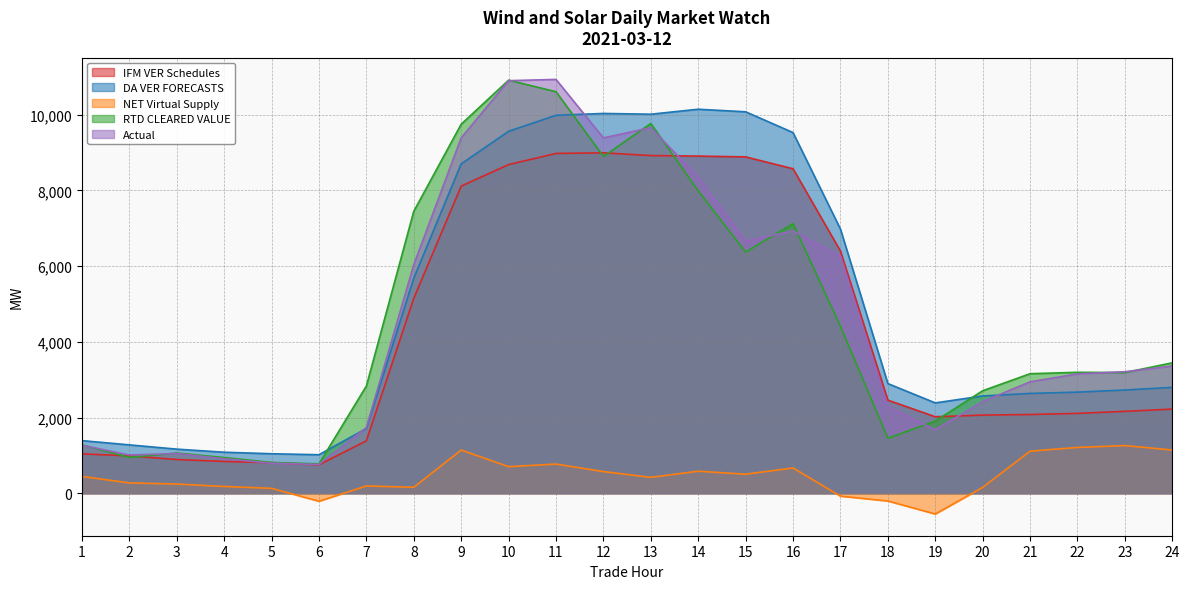

Which series has the largest range (max minus min)?

Actual